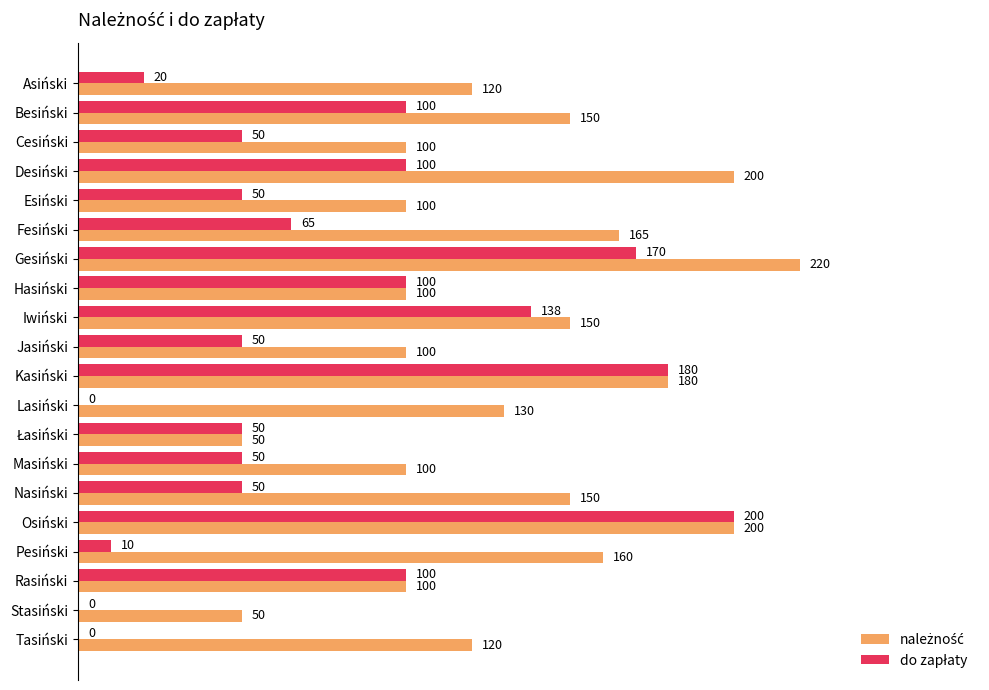

What is the maximum value shown in the chart?

220